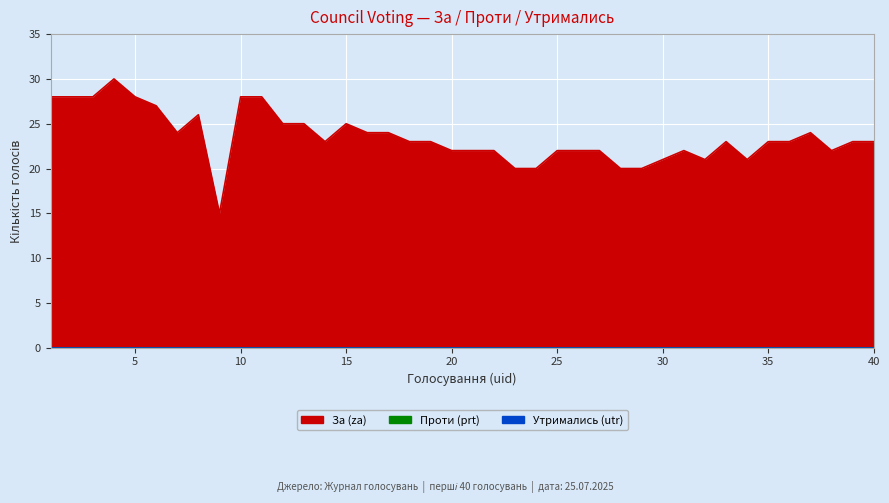

True or false: prt and utr intersect in this chart.

False